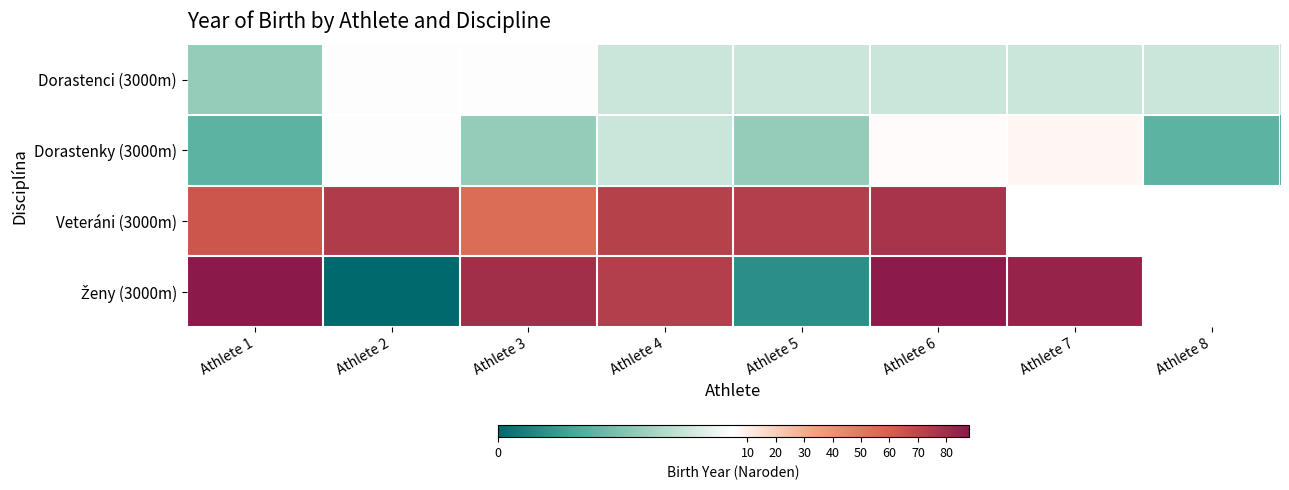

What is the approximate value of Dorastenky (3000m) at Athlete 1?

2.0